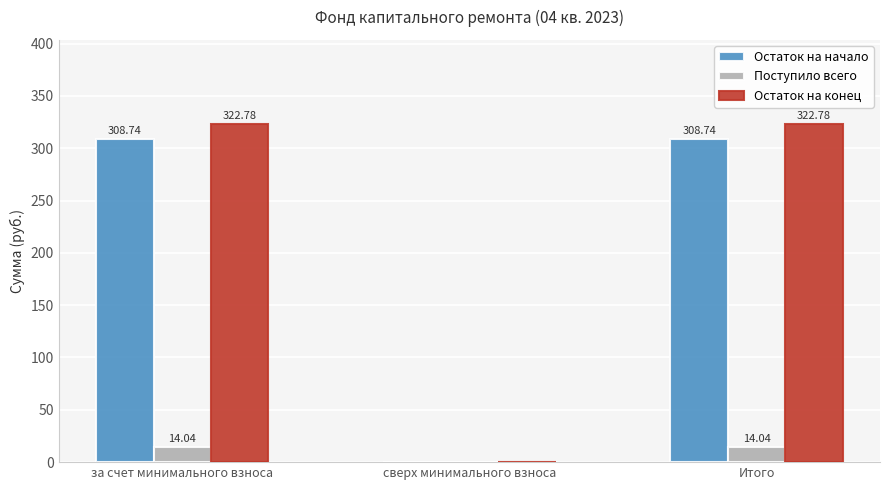

Where is Поступило всего nearest to the value 7?

сверх минимального взноса